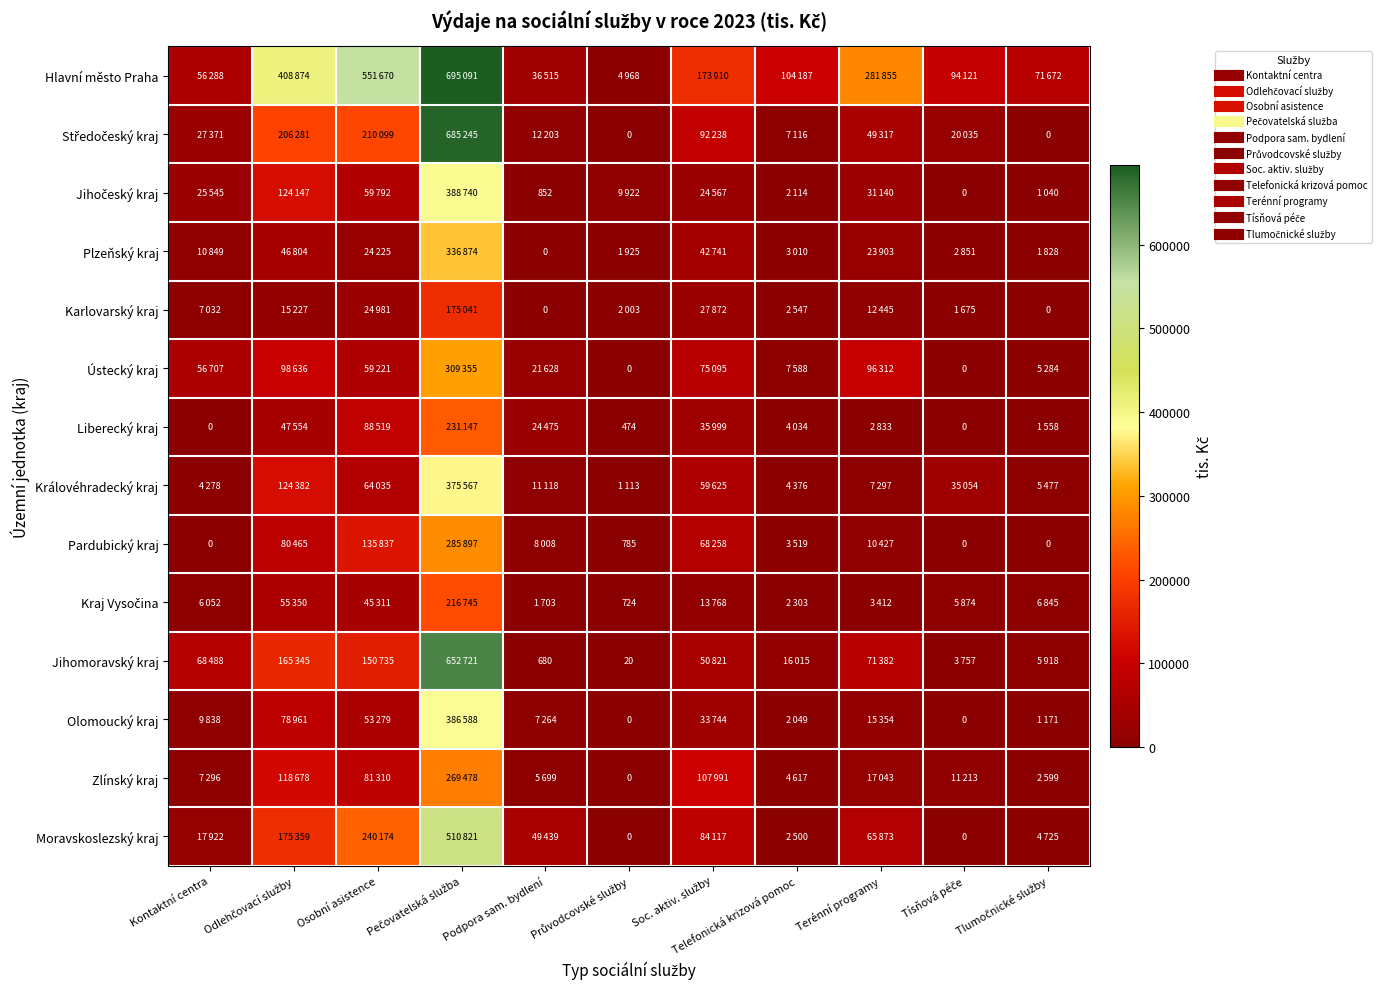

Which label corresponds to the smallest value in the chart?

Průvodcovské služby